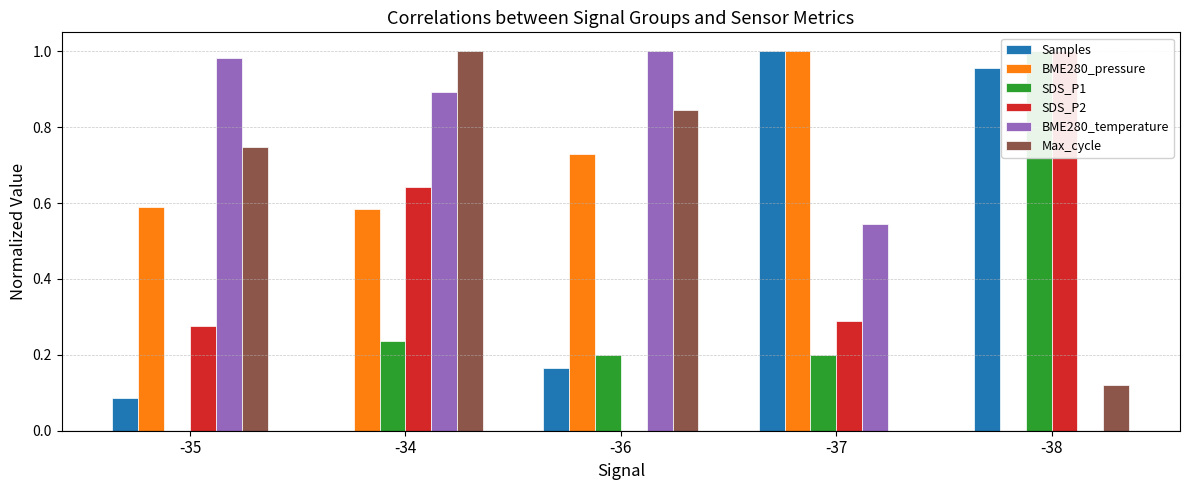

How many series are shown in this chart?

6